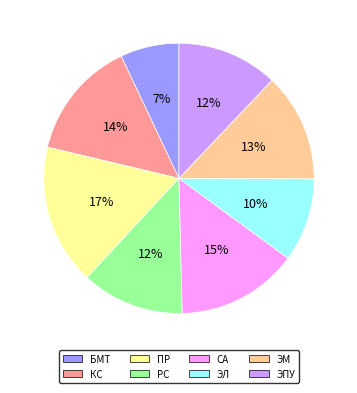

Is there any slice that represents more than half of the pie?

No